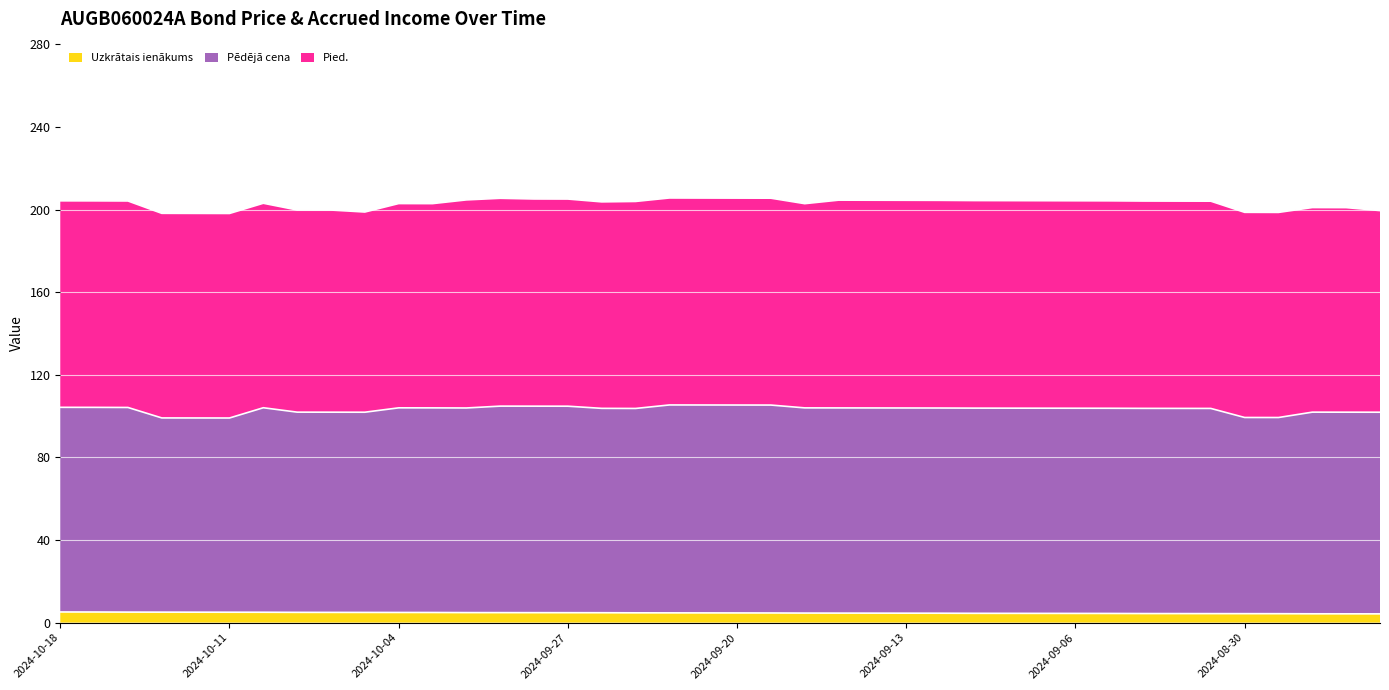

What is the difference between the maximum and minimum values in the Pēdējā cena series?

6.3